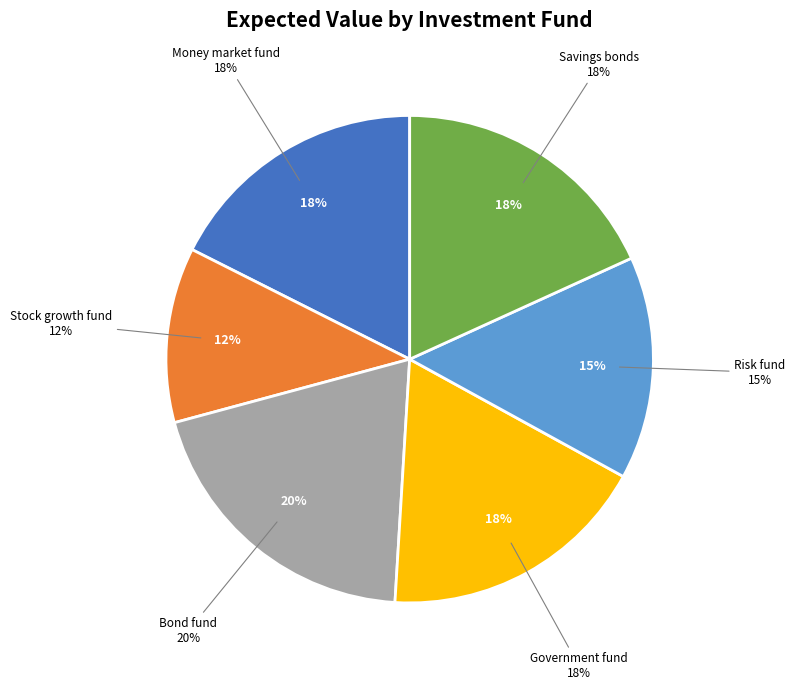

How many segments does this pie chart have?

6